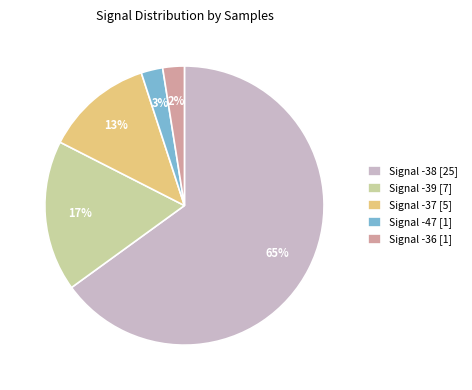

Between Signal -37 [5] and Signal -47 [1], which is larger?

Signal -37 [5]